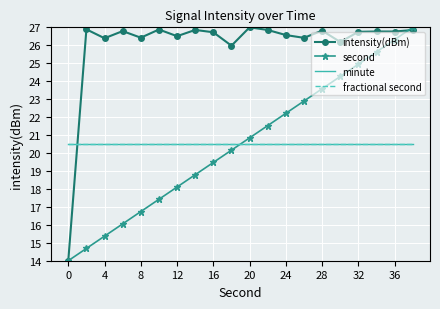

Reading right to left, list all the values displayed in this chart.

intensity(dBm): 26.9	26.8	26.8	26.8	26.2	26.8	26.4	26.6	26.9	27.0	26.0	26.7	26.9	26.5	26.9	26.4	26.8	26.4	26.9	14.0
second: 27.0	26.3	25.6	24.9	24.3	23.6	22.9	22.2	21.5	20.8	20.2	19.5	18.8	18.1	17.4	16.7	16.1	15.4	14.7	14.0
minute: 20.5	20.5	20.5	20.5	20.5	20.5	20.5	20.5	20.5	20.5	20.5	20.5	20.5	20.5	20.5	20.5	20.5	20.5	20.5	20.5
fractional second: 20.5	20.5	20.5	20.5	20.5	20.5	20.5	20.5	20.5	20.5	20.5	20.5	20.5	20.5	20.5	20.5	20.5	20.5	20.5	20.5